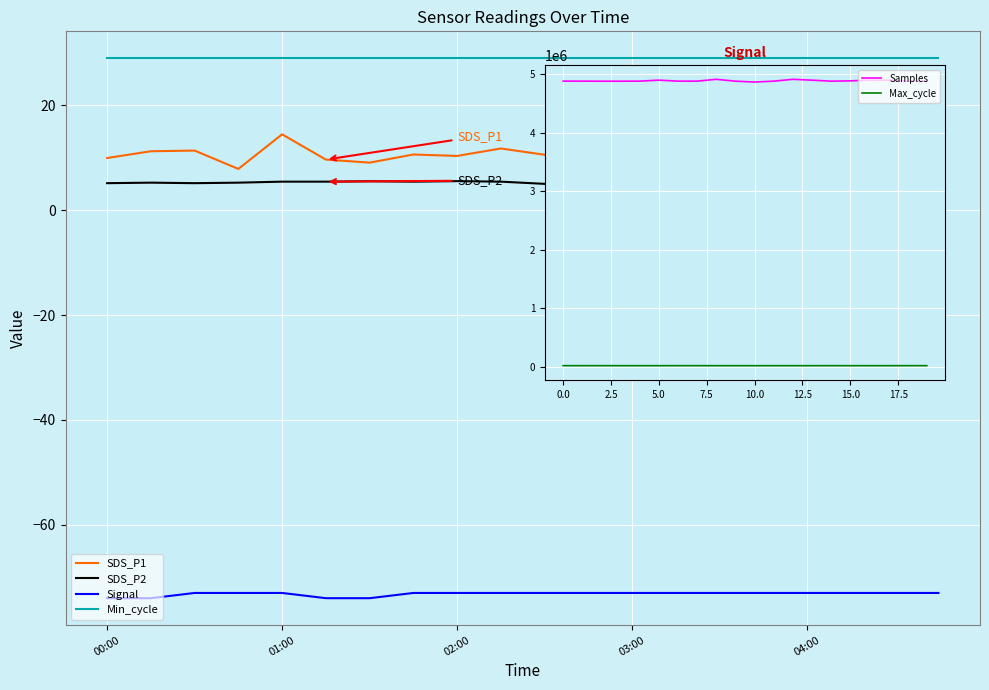

Is it true that SDS_P2 equals 6.4 at 18?

True